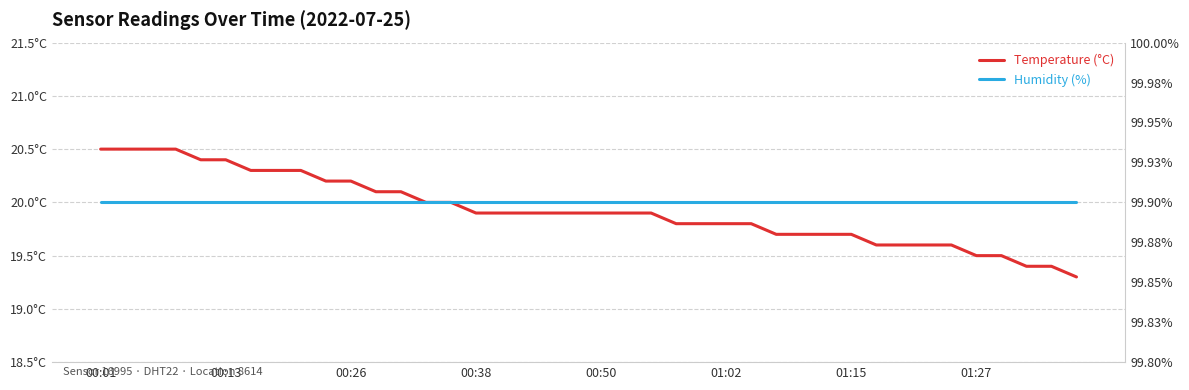

Rank the series by their average value, from highest to lowest.

humidity, temperature